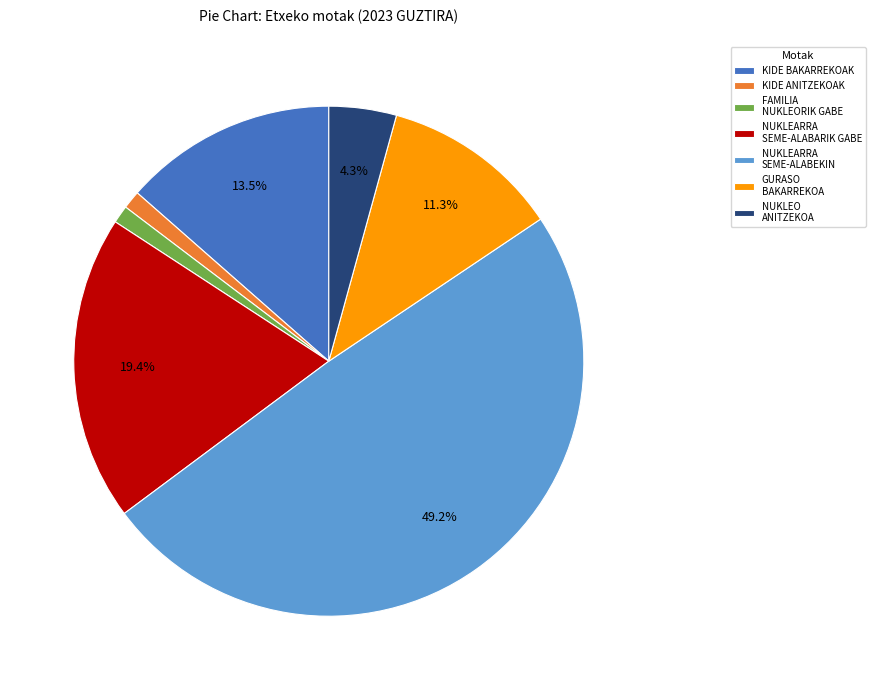

Is the sum of NUKLEARRA SEME-ALABARIK GABE and NUKLEARRA SEME-ALABEKIN greater than half?

Yes